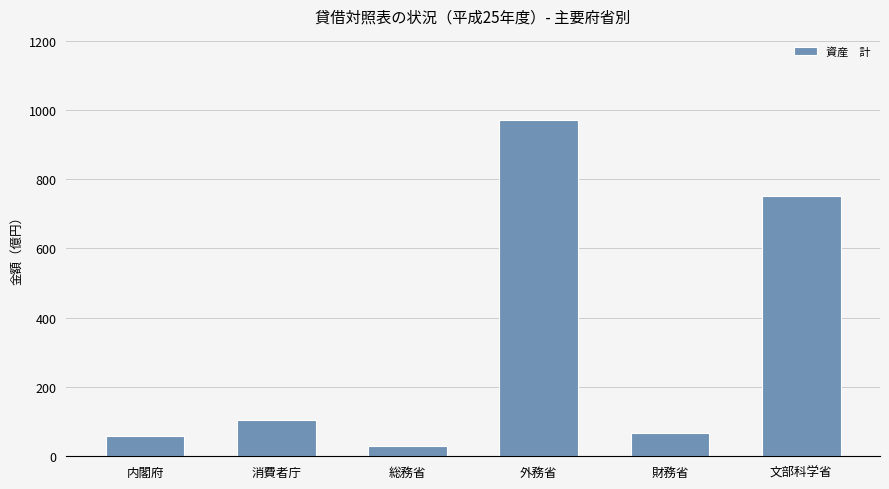

What is the minimum value shown in the chart?

30.9